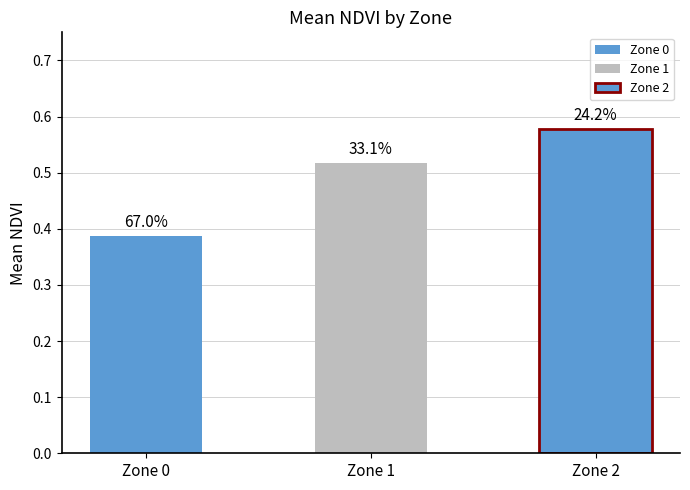

The value at Zone 1 is 0.1. True or false?

False